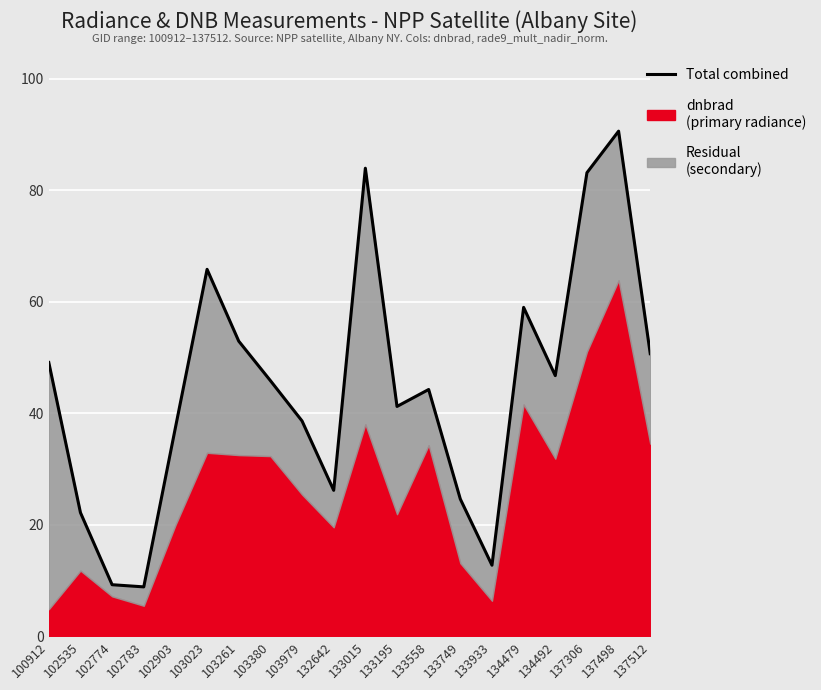

The value at 102903 is 15.4. True or false?

False